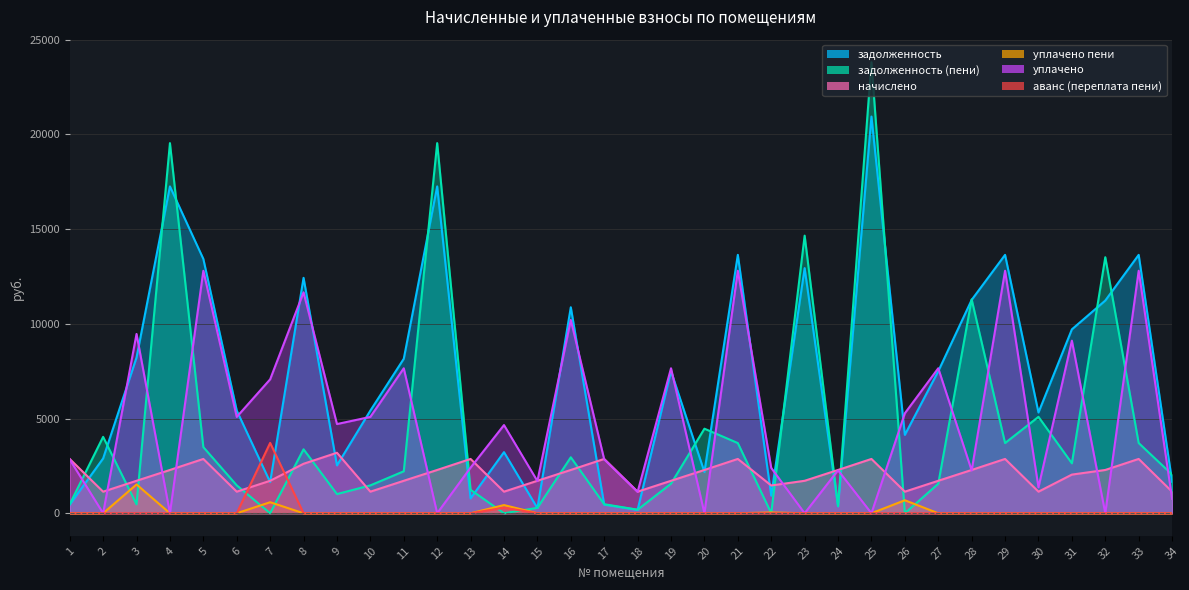

True or false: аванс (переплата пени) and уплачено cross at least once.

False